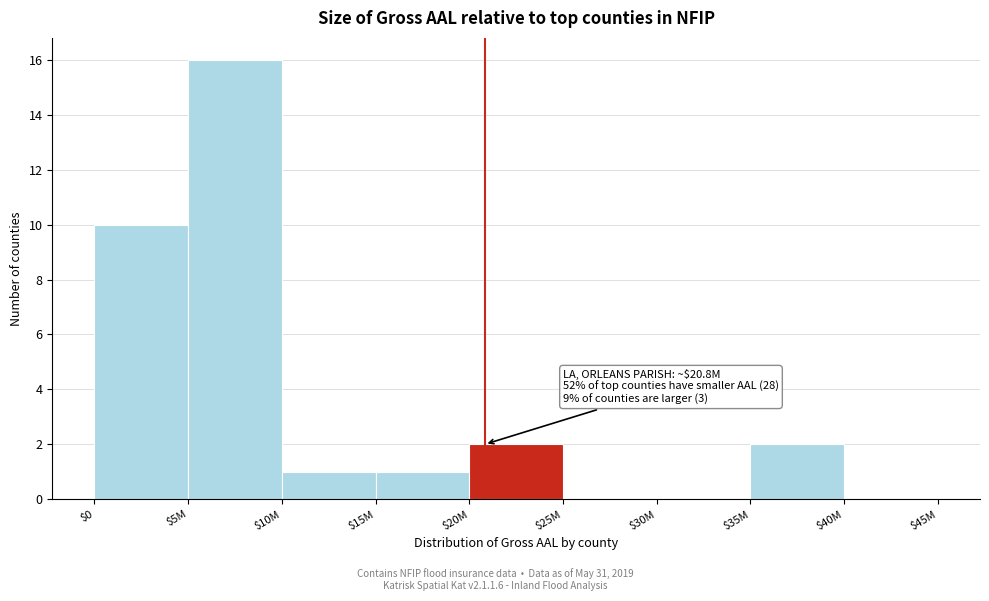

Which label corresponds to the largest value in the chart?

$5M